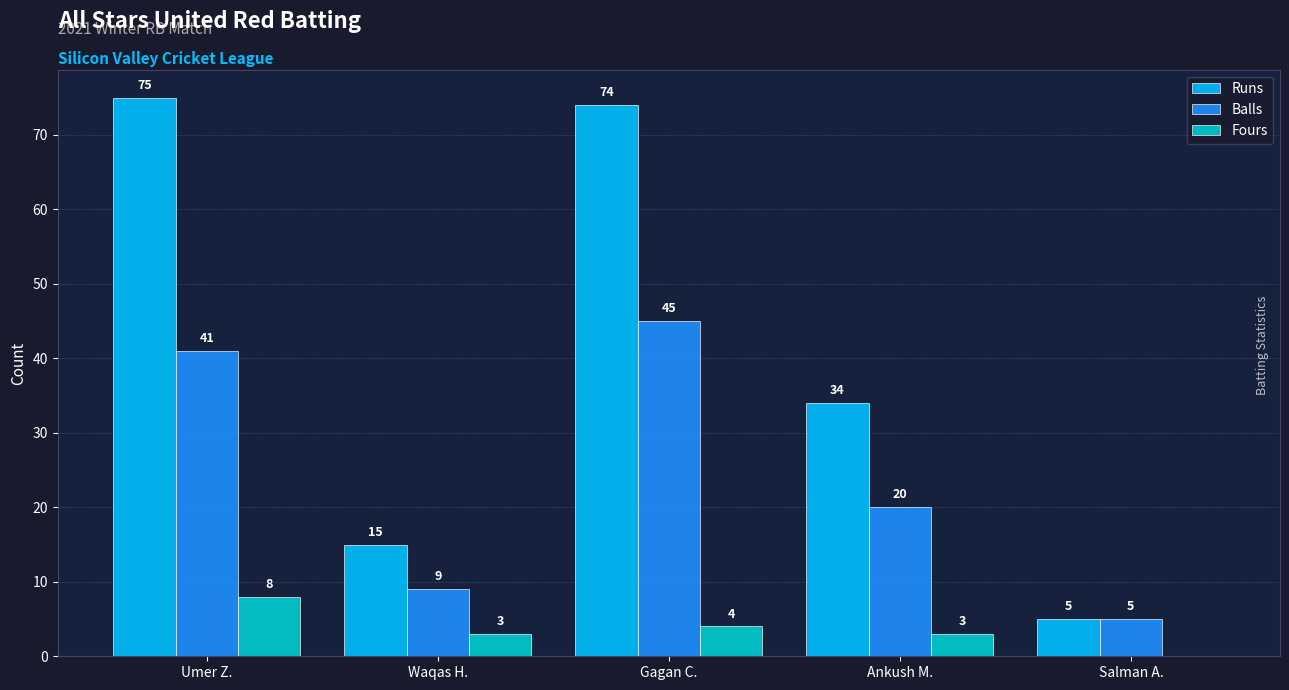

Reading right to left, transcribe all the data shown in this chart.

Runs: Salman A.=5	Ankush M.=34	Gagan C.=74	Waqas H.=15	Umer Z.=75
Balls: Salman A.=5	Ankush M.=20	Gagan C.=45	Waqas H.=9	Umer Z.=41
Fours: Salman A.=0	Ankush M.=3	Gagan C.=4	Waqas H.=3	Umer Z.=8